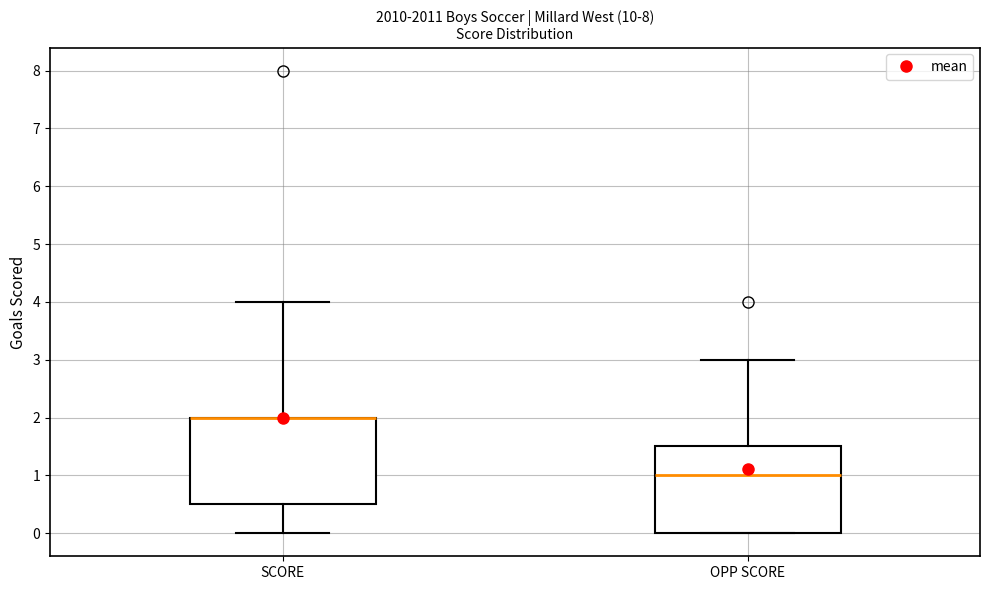

Reading left to right, transcribe this box plot: for each box, give where its median line is, the range the box spans, and where its two whiskers end, as read against the y-axis. The values are not printed on the chart, so give them approximately, as read against the axis.

SCORE: median 2.0 (drawn on the box's upper edge), box 0.5 to 2.0, whiskers 0.0 to 4.0
OPP SCORE: median 1.0, box 0.0 to 1.5, whiskers 0.0 to 3.0